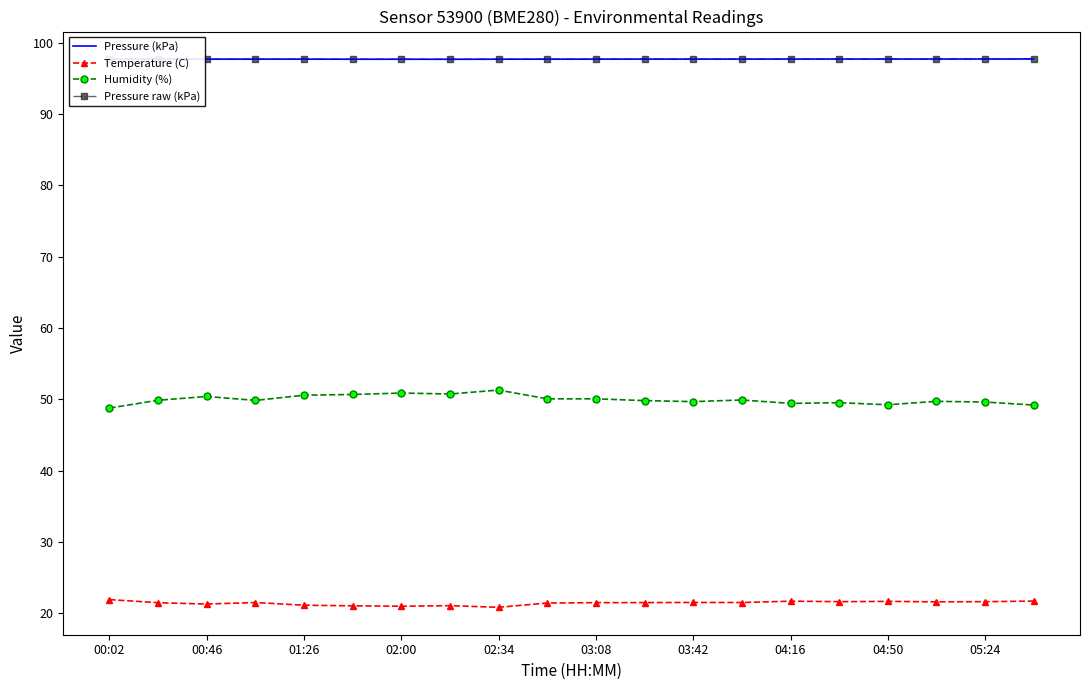

What is the difference between the second highest and second lowest values in the Temperature (C) series?

0.7